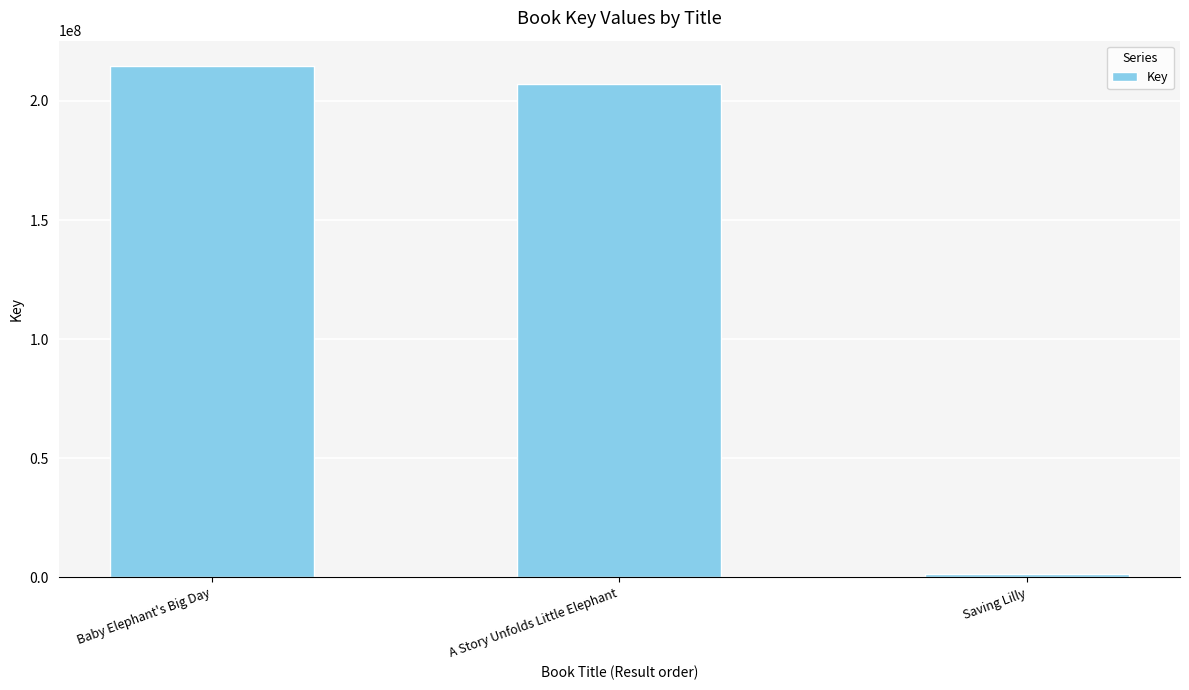

What is the minimum value shown in the chart?

1447691